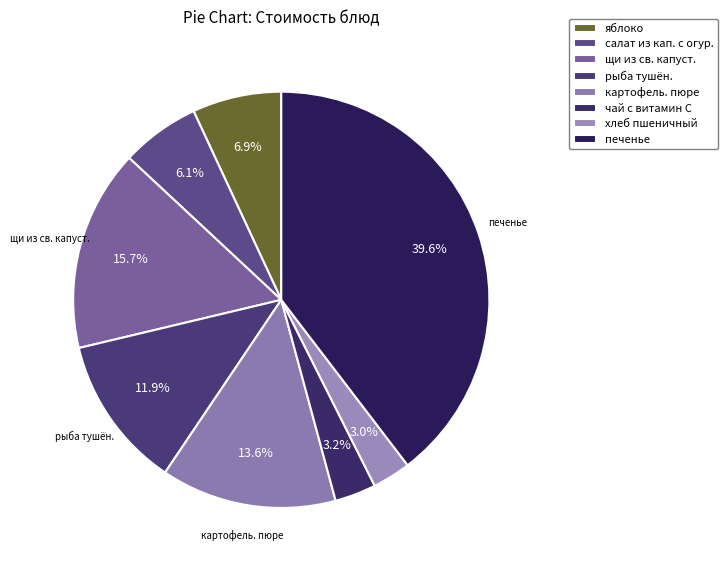

Is it true that рыба тушён. is 19% of the pie?

False